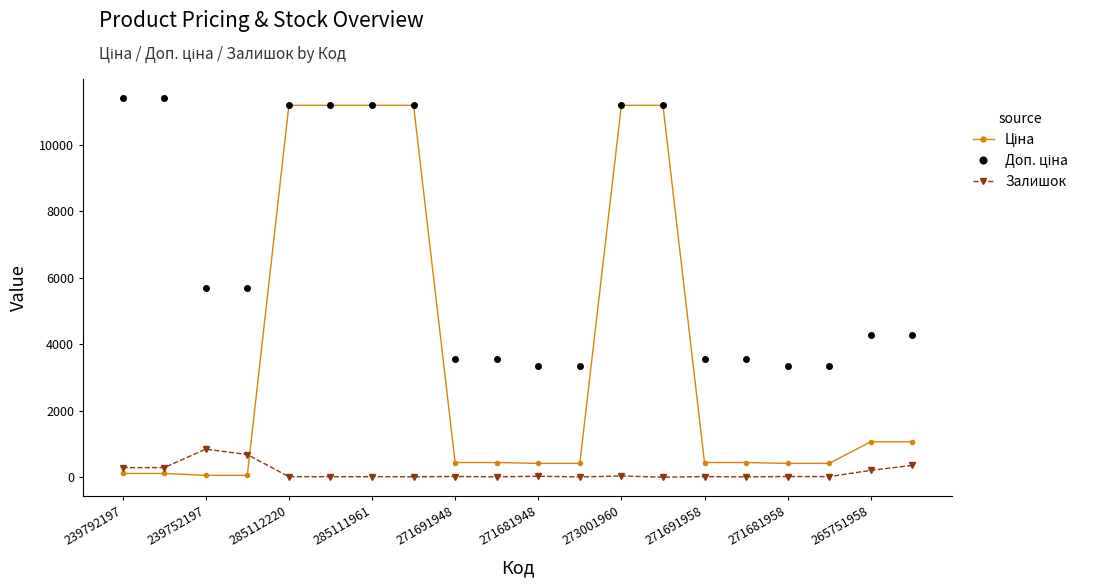

How many lines are shown in the chart?

3